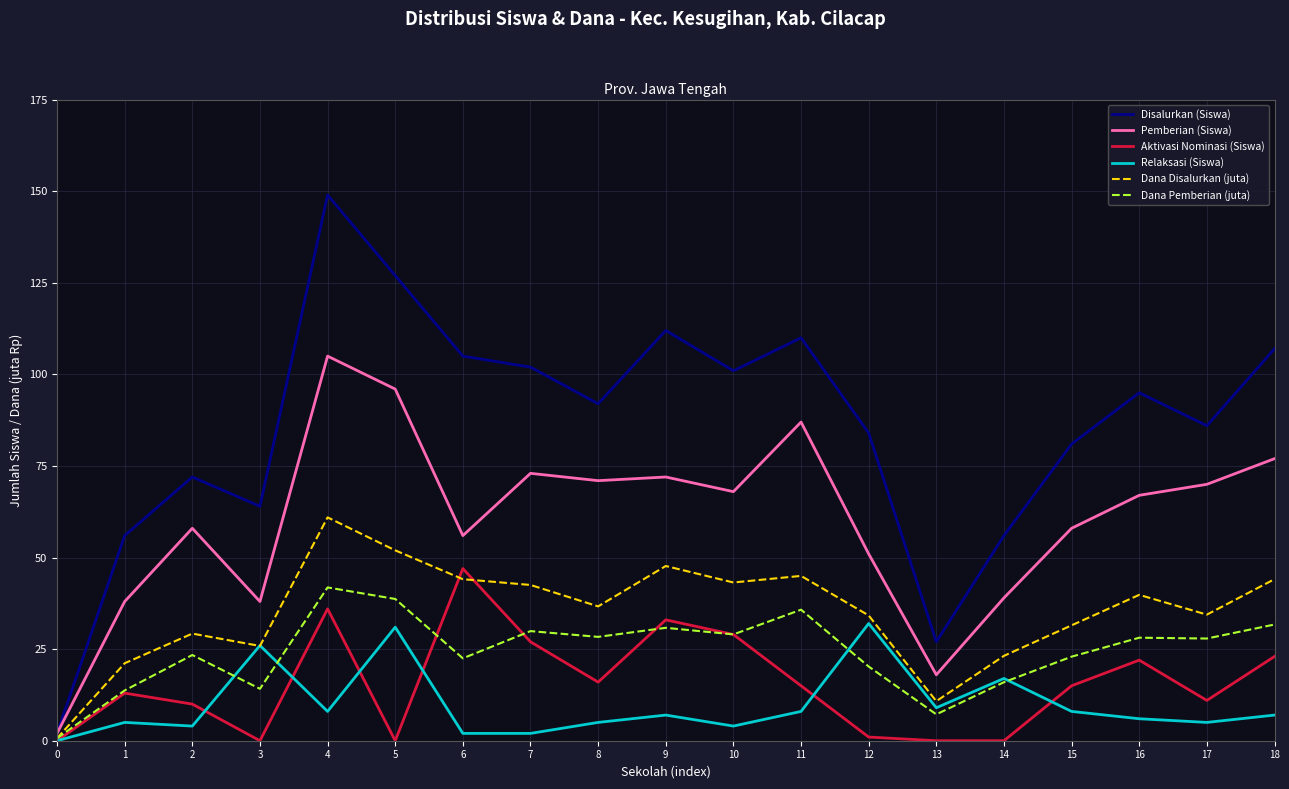

Which series changed the most between 4 and 7?

Disalurkan (Siswa)